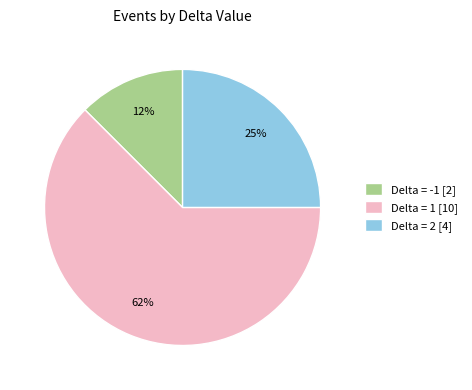

Is the sum of Delta = -1 [2] and Delta = 2 [4] greater than half?

No